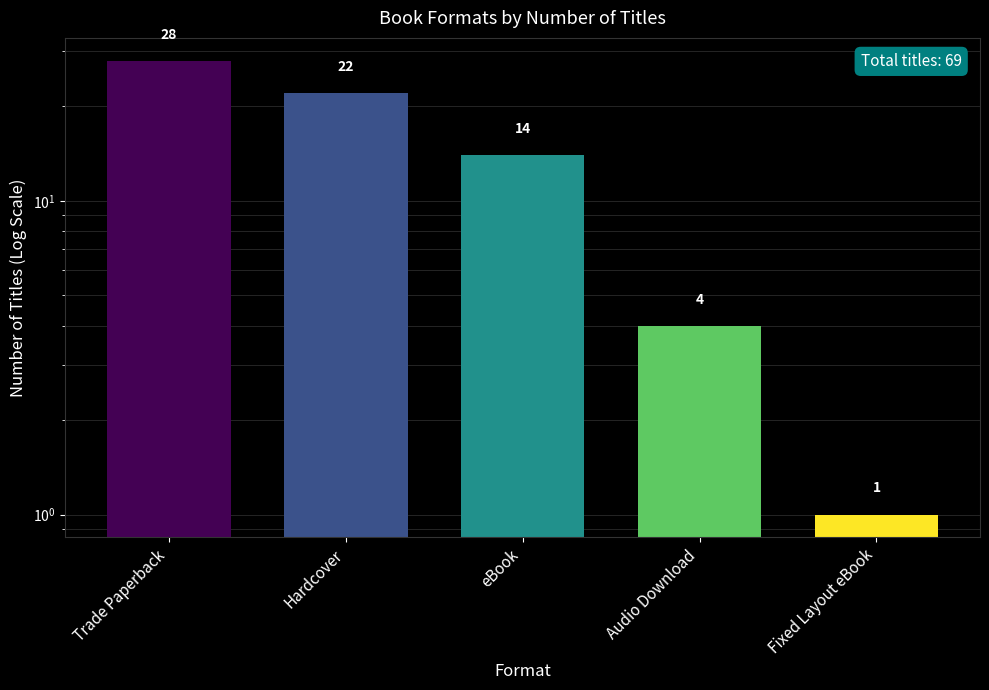

How many distinct data groups are displayed?

1